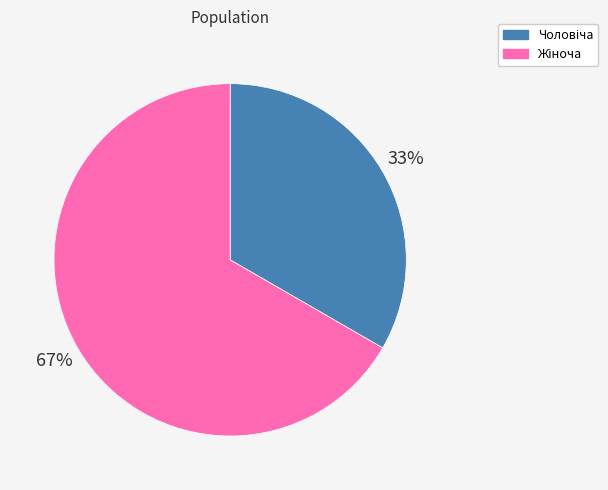

To the nearest percent, what is the average slice percentage?

50%